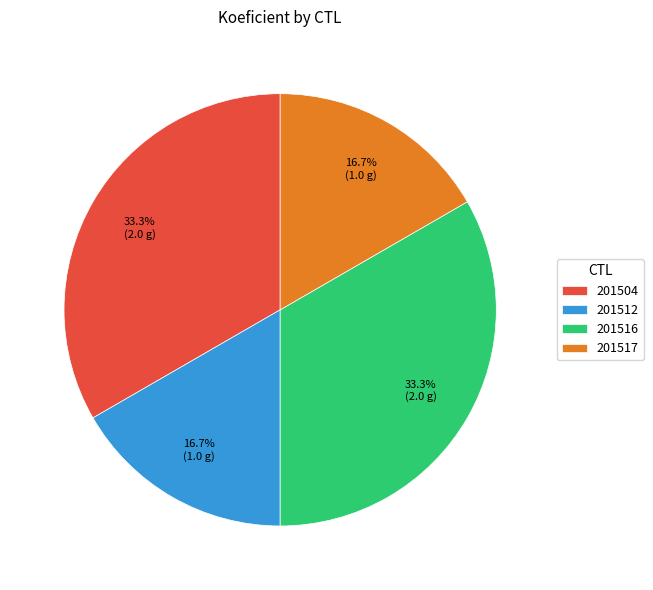

How much of the chart is everything except 201504?

66.7%